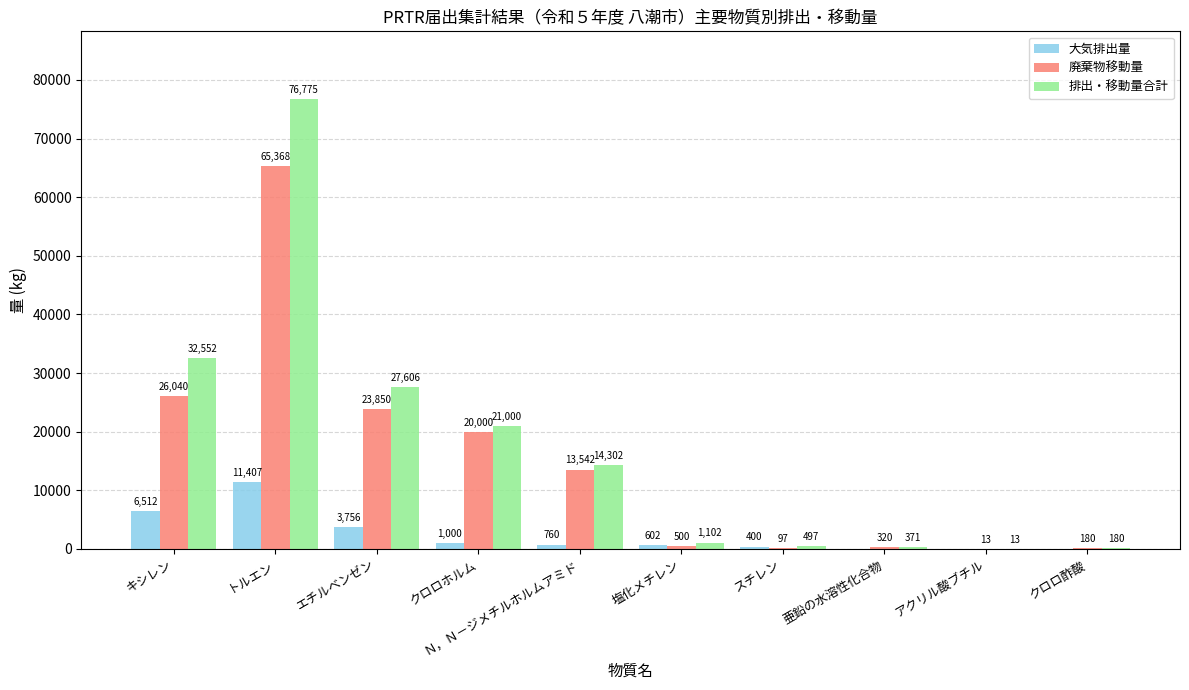

Which series changed the most between クロロホルム and 塩化メチレン?

排出・移動量合計